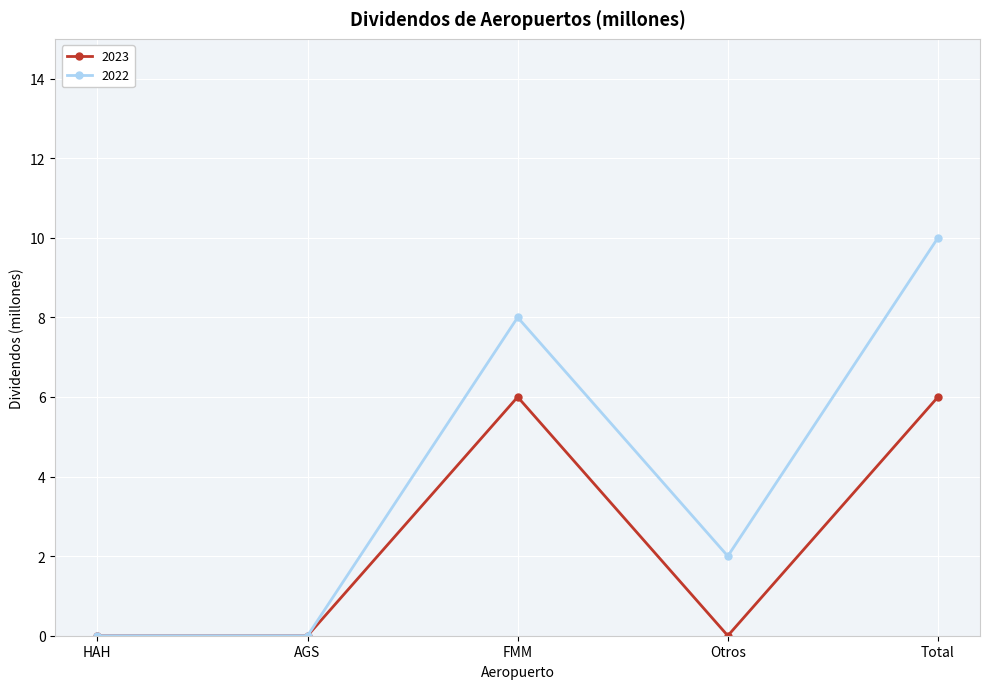

What are all the series names shown in the legend?

2023, 2022